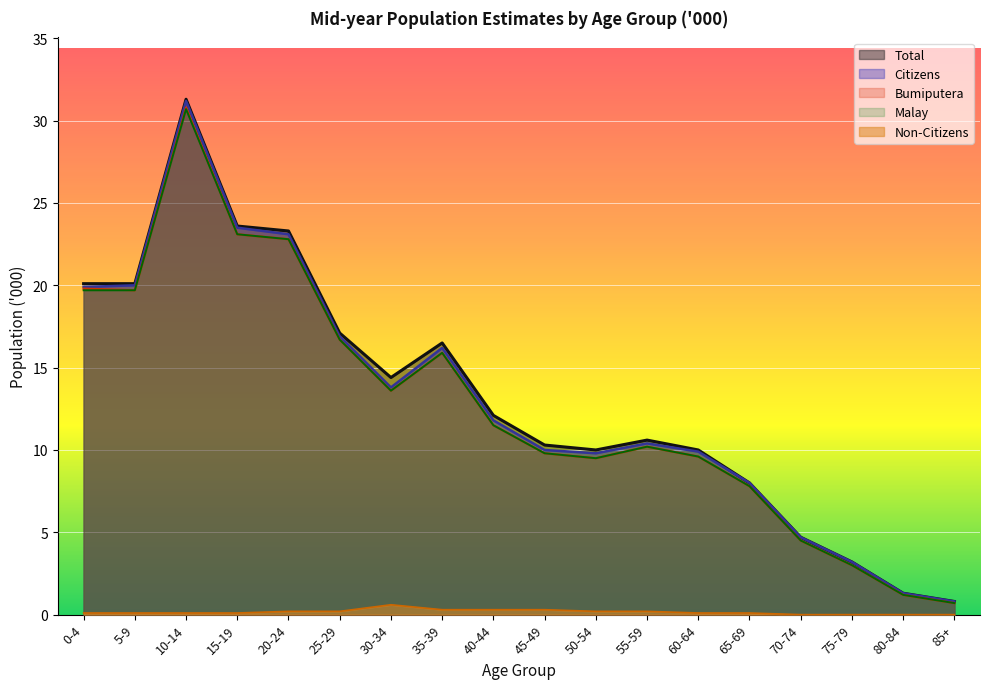

What is the difference between the Malay values at 55-59 and 5-9?

9.5